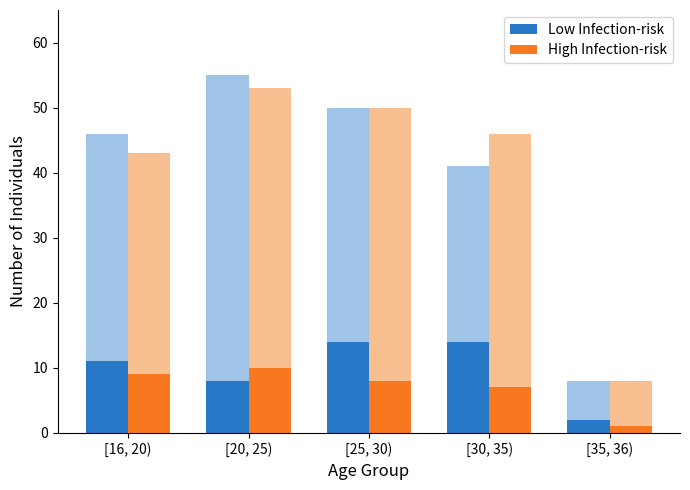

At [30, 35), list the series in order from largest to smallest.

Low Infection-risk, High Infection-risk